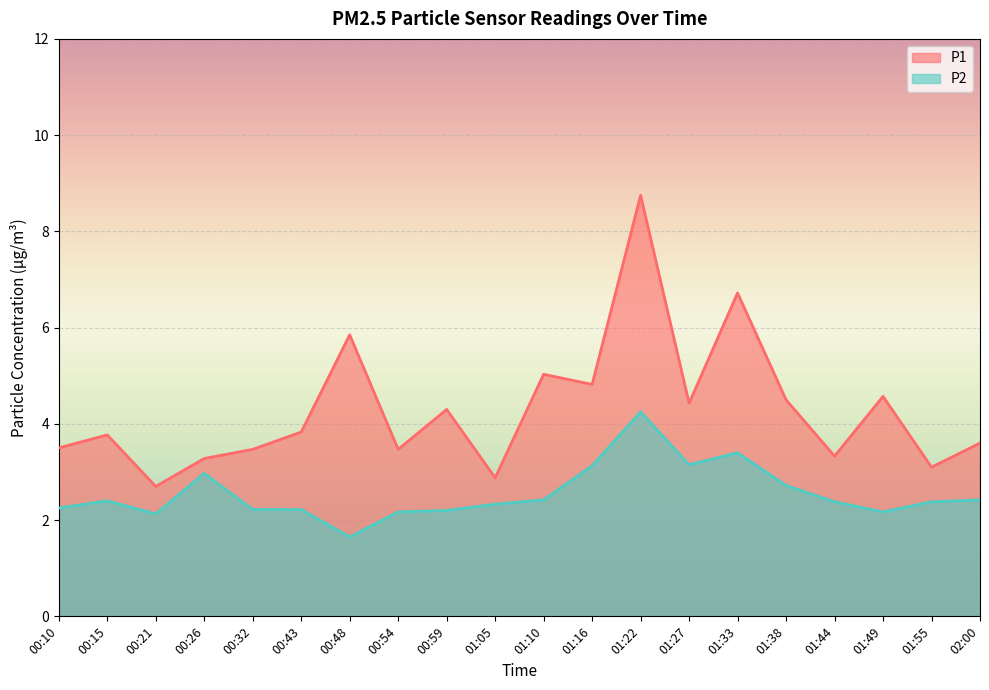

True or false: P2 has more than 0 points higher than both neighbors.

True